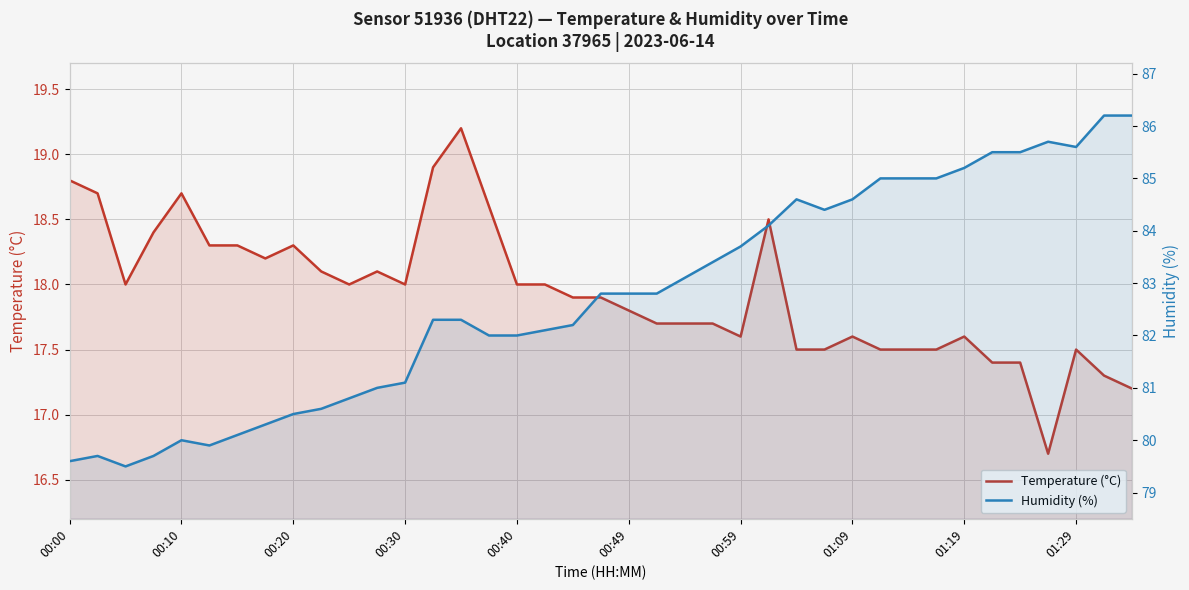

Read the Temperature (°C) value at 31.

17.5